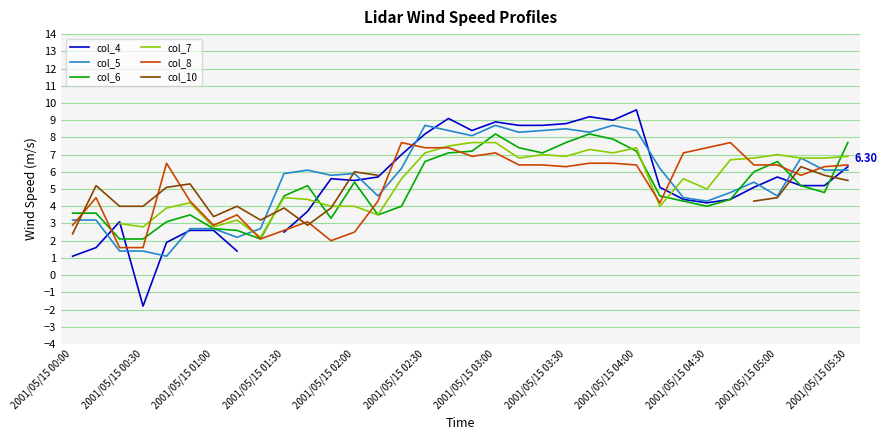

Read the col_5 value at 26.

4.5